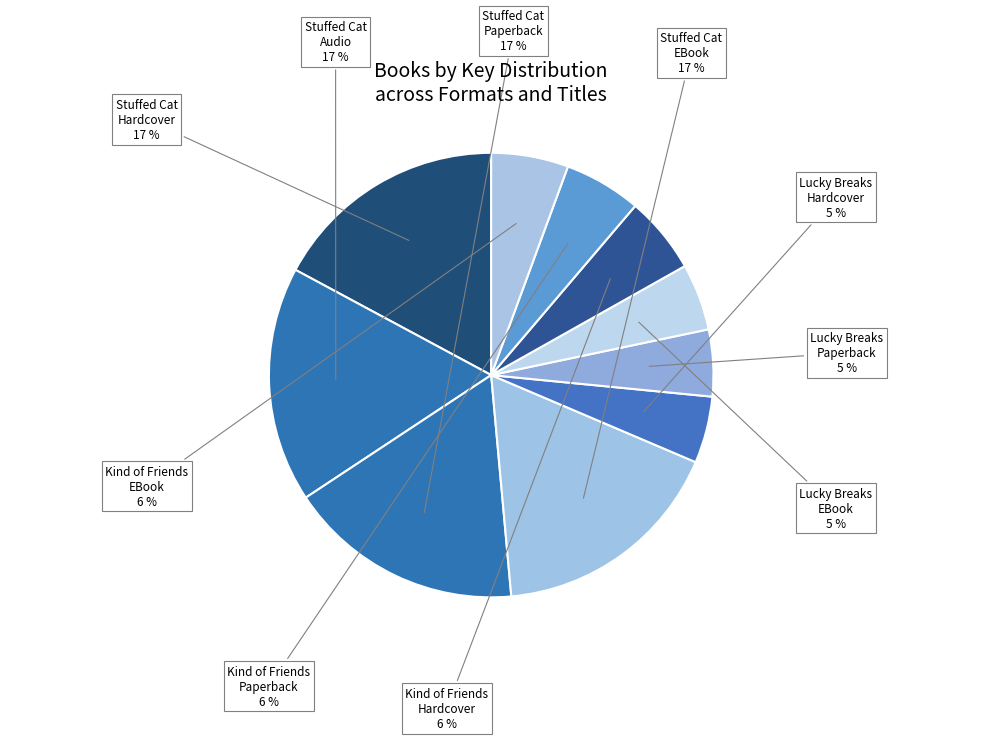

Do Stuffed Cat EBook and Kind of Friends Hardcover together represent more than half of the pie?

No